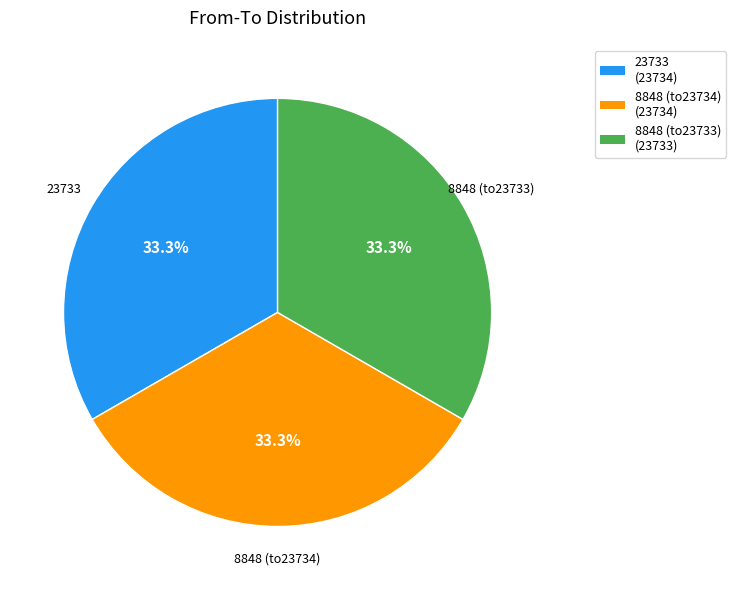

Does 8848 (to23733) (23733) account for over 50% of the chart?

No